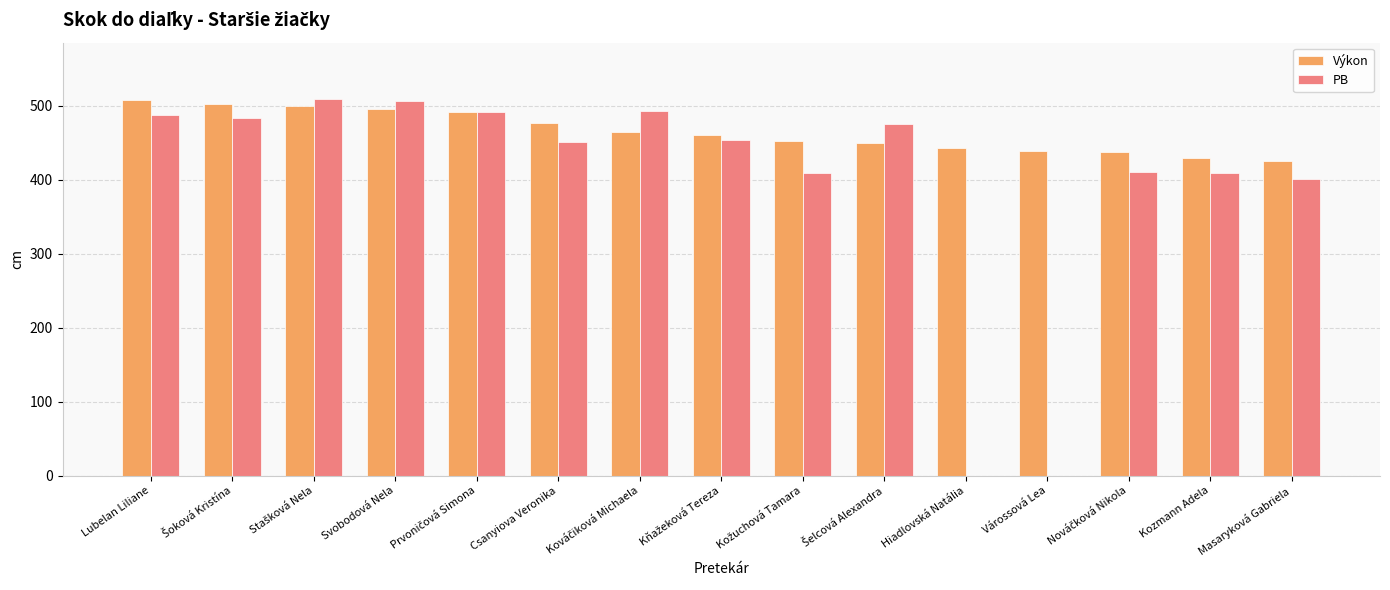

Which series has the largest total across all categories?

Výkon